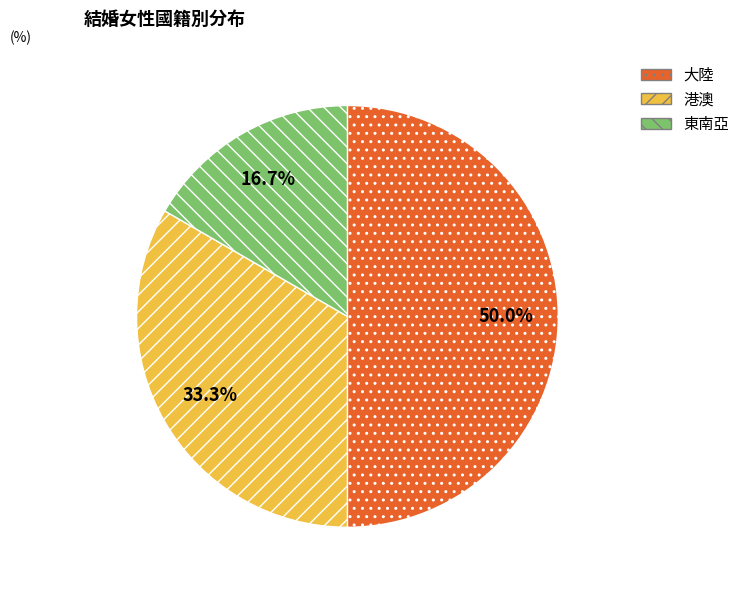

Does 港澳 represent more than half of the total?

No